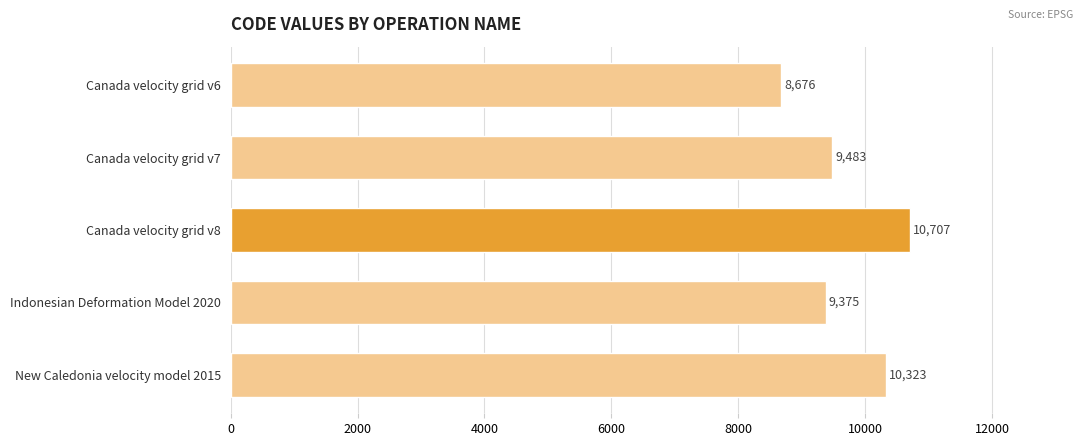

How many data points are less than 9483?

2